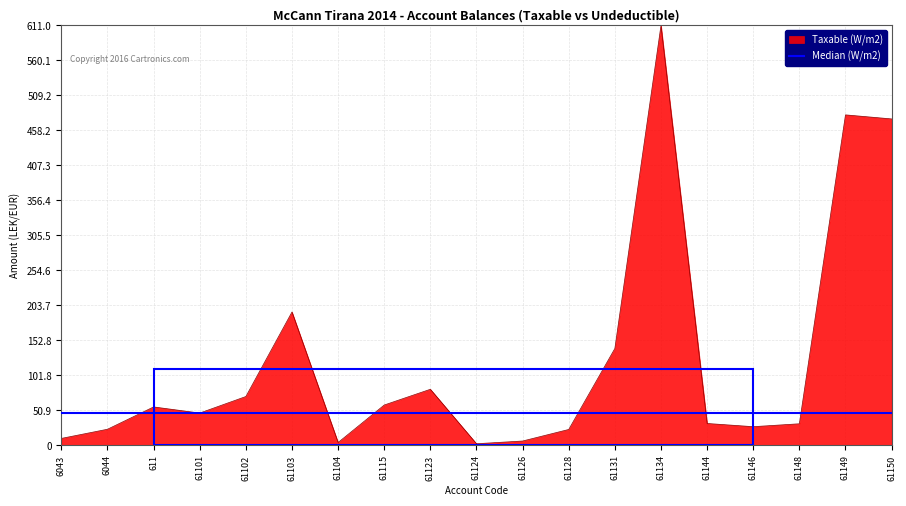

Does the chart display data point markers on the line(s)?

No